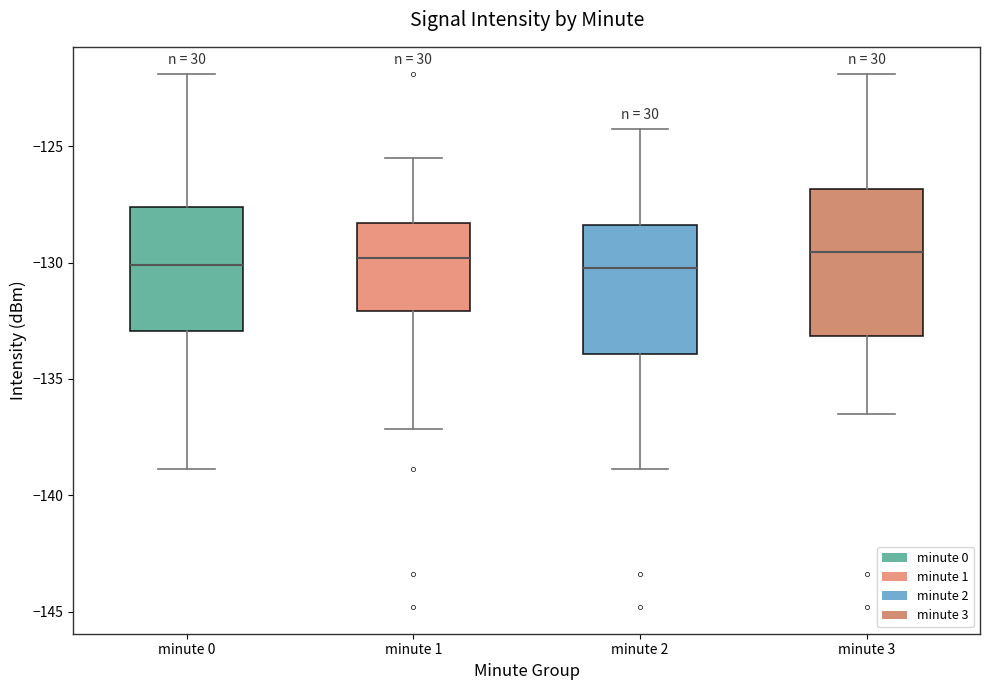

Reading left to right, transcribe this box plot: for each box, give where its median line is, the range the box spans, and where its two whiskers end, as read against the y-axis. The values are not printed on the chart, so give them approximately, as read against the axis.

minute 0: median -130.0, box -133.0 to -127.5, whiskers -139.0 to -122.0
minute 1: median -130.0, box -132.0 to -128.5, whiskers -137.0 to -125.5
minute 2: median -130.0, box -134.0 to -128.5, whiskers -139.0 to -124.5
minute 3: median -129.5, box -133.0 to -127.0, whiskers -136.5 to -122.0